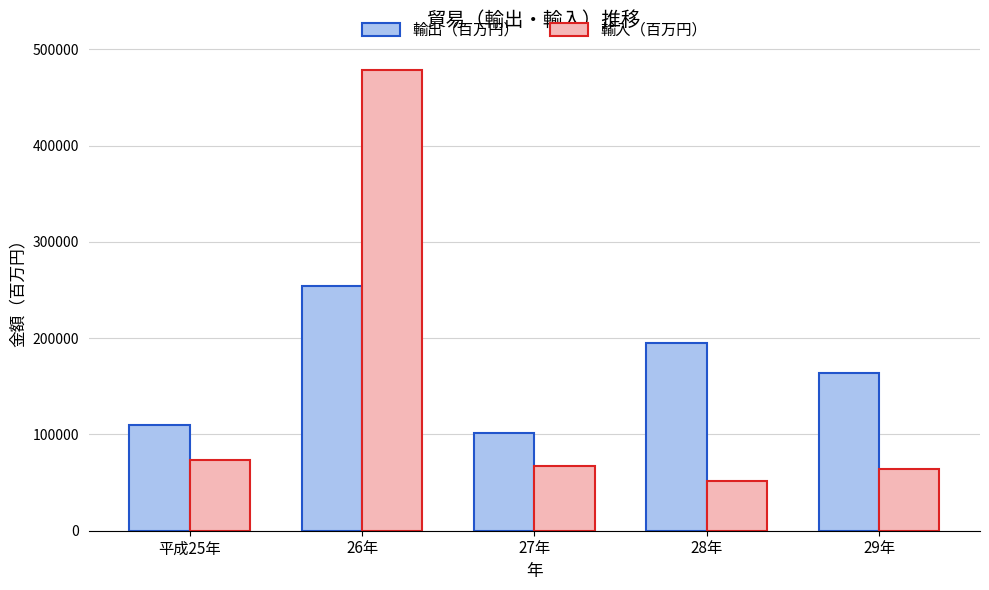

Is it true that 輸出（百万円） equals 172760 at 26年?

False